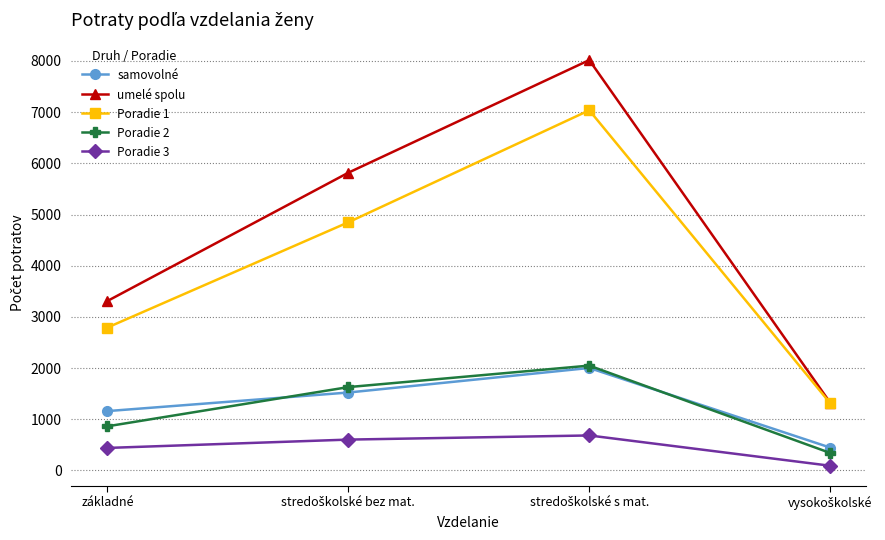

What is the difference between the highest and lowest values at základné?

2872